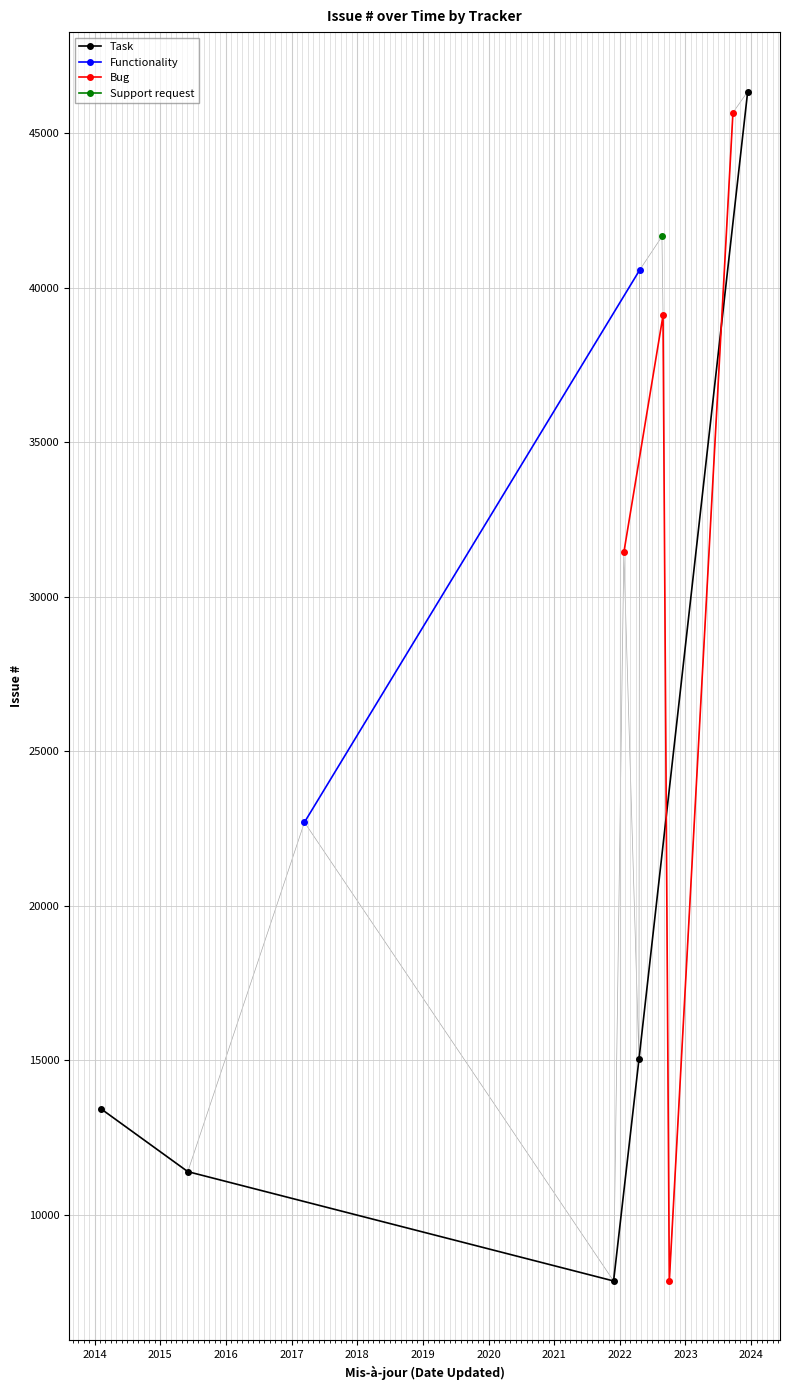

The chart shows a value of 46341 at 2023-12-13. True or false?

True